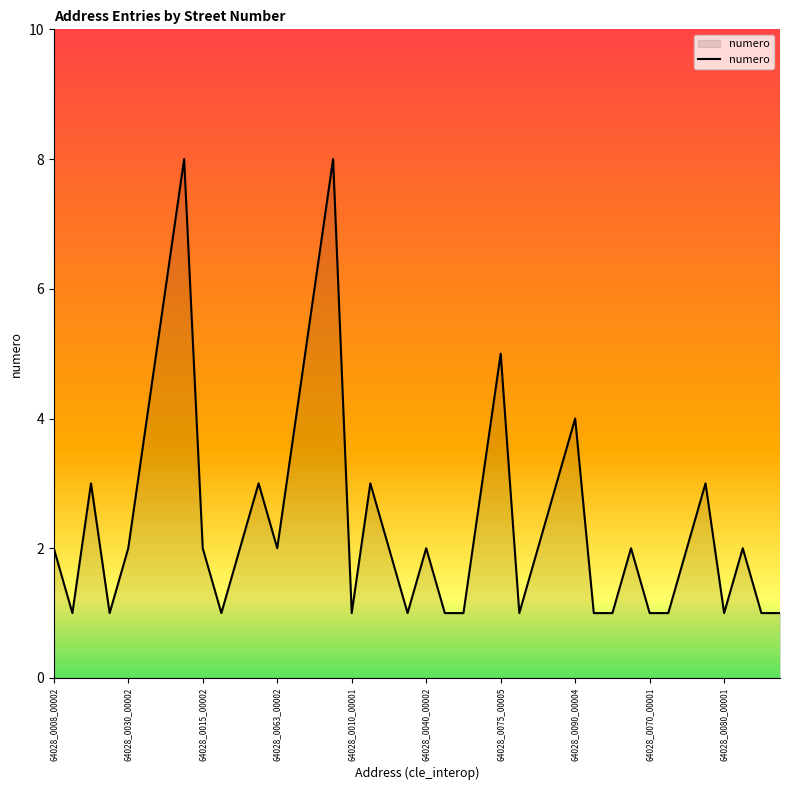

What is the difference between the maximum and minimum values?

7